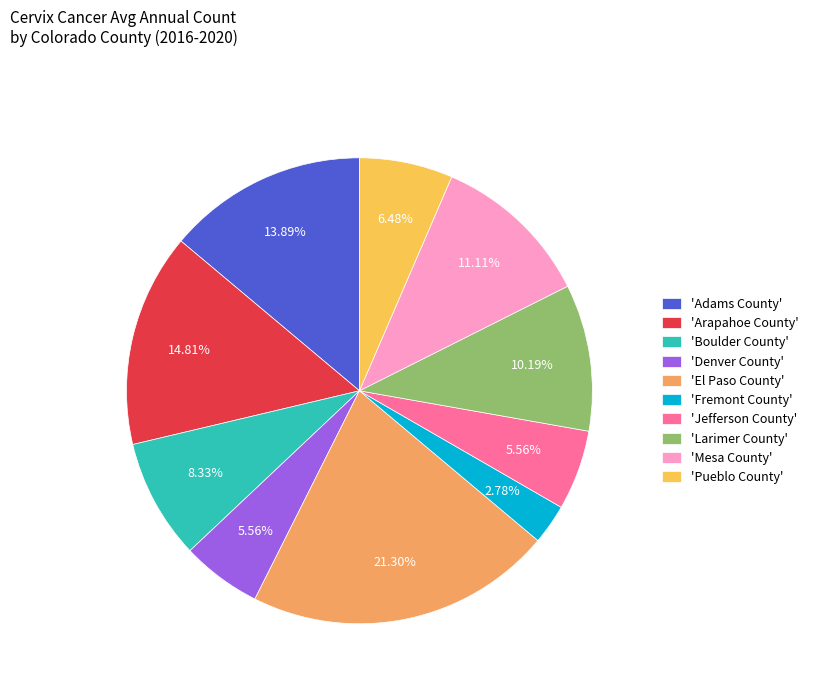

Is the sum of 'Boulder County' and 'Mesa County' greater than half?

No